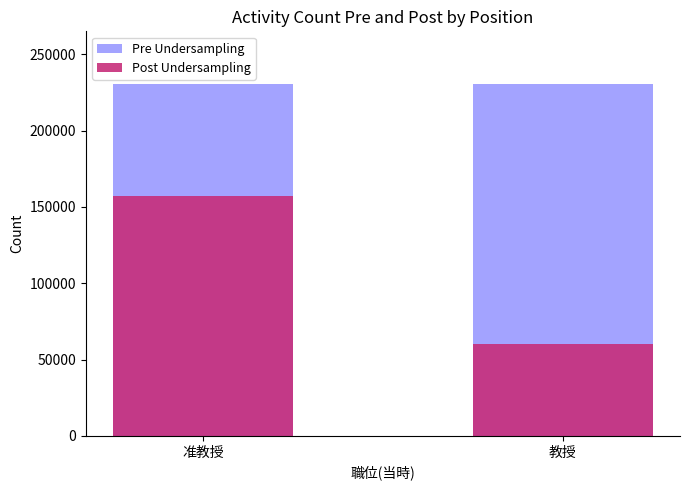

Rank the series at 准教授 from lowest to highest value.

Post Undersampling, Pre Undersampling